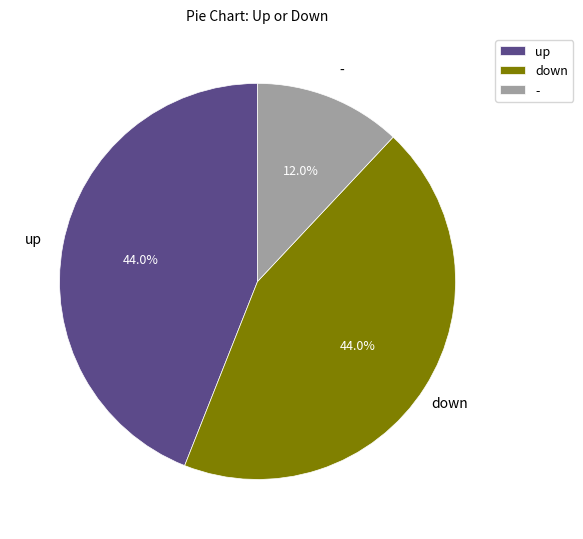

What portion of the pie excludes down?

56.0%